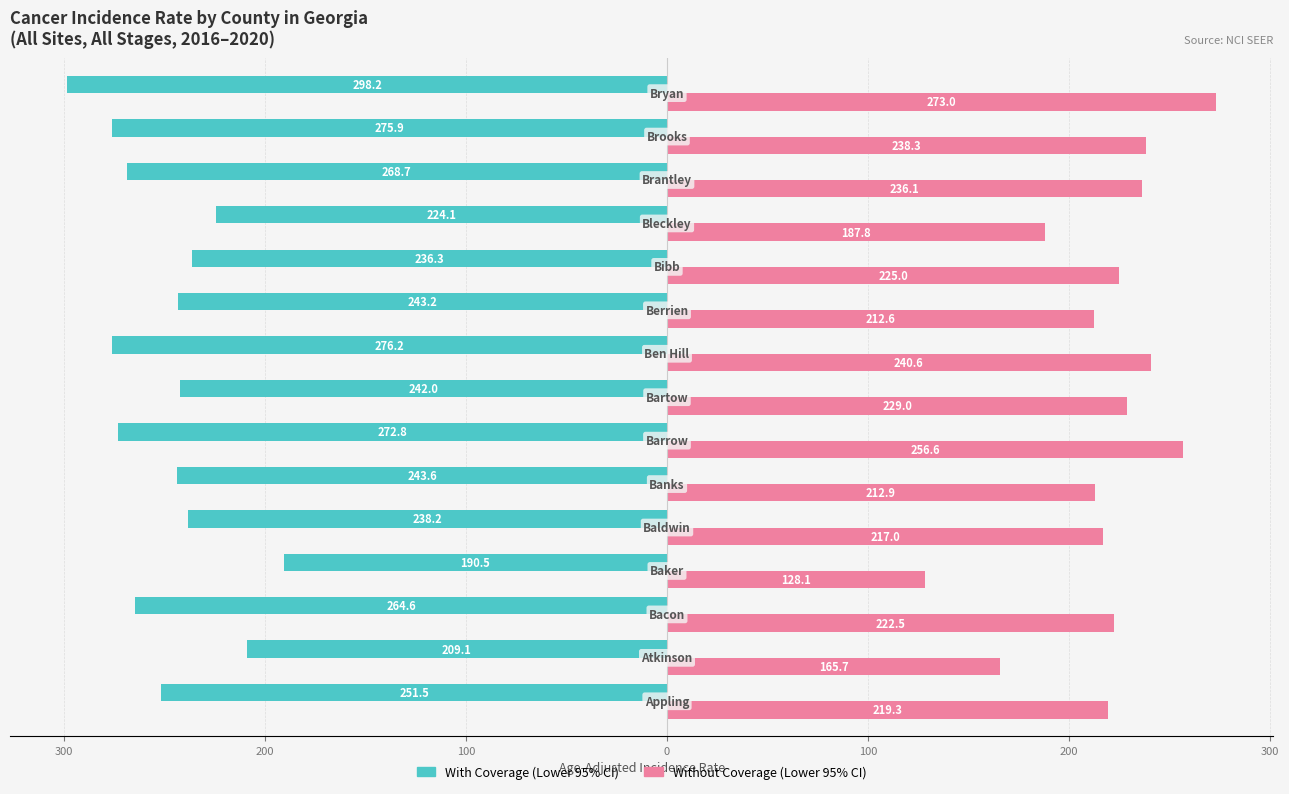

How many groups of bars are there?

15